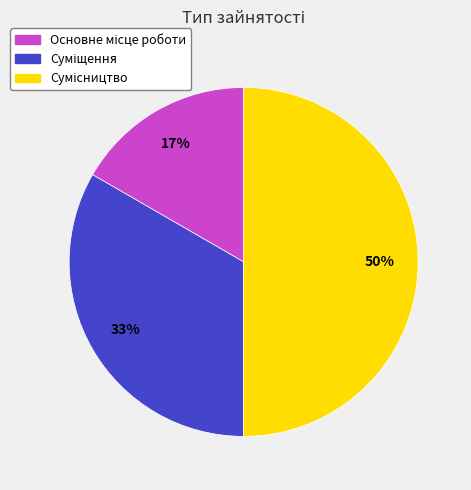

To the nearest percent, what is the average slice percentage?

33%